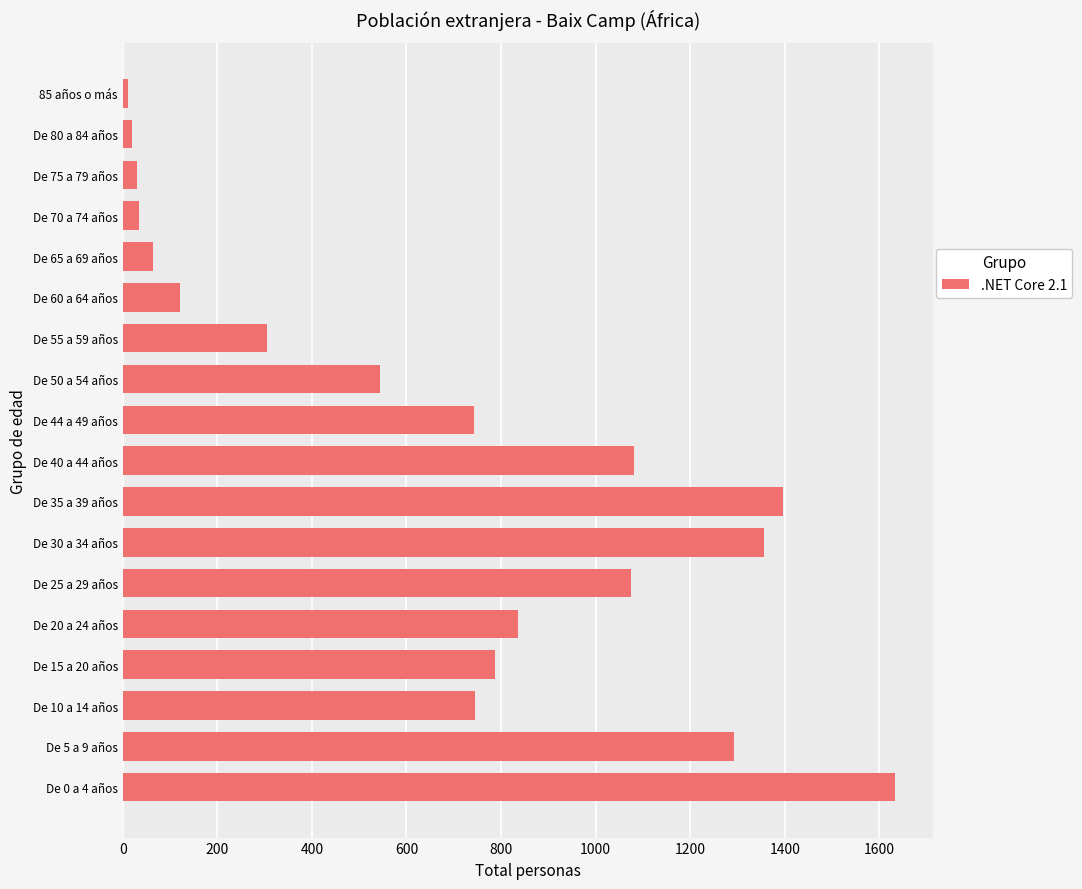

What is the greatest value displayed?

1633